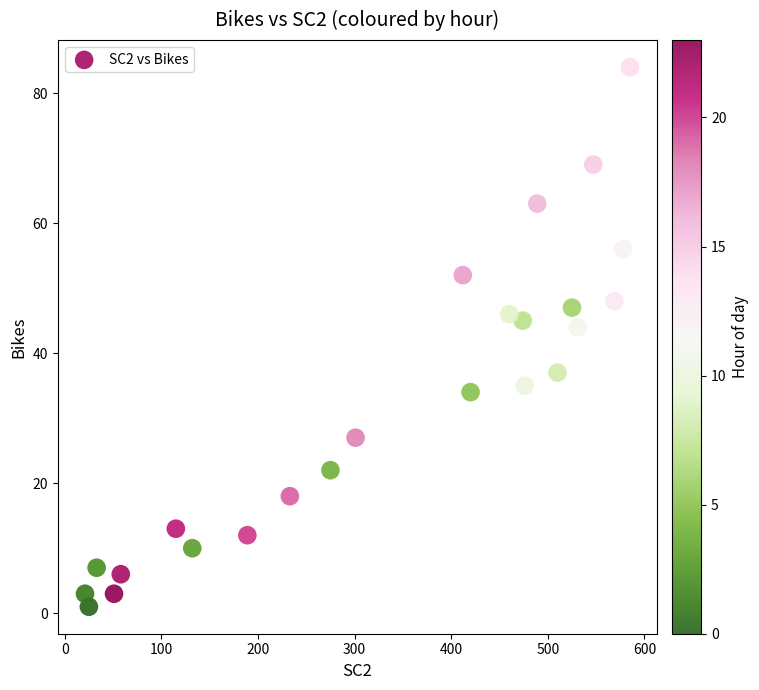

What is the range of Y values (max minus min)?

83